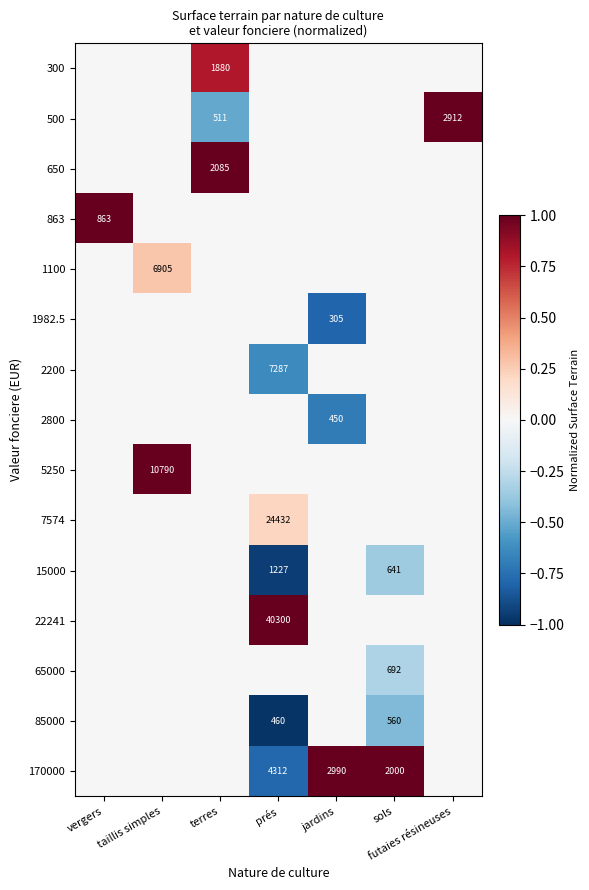

Is it true that 300 equals 1880 at terres?

True